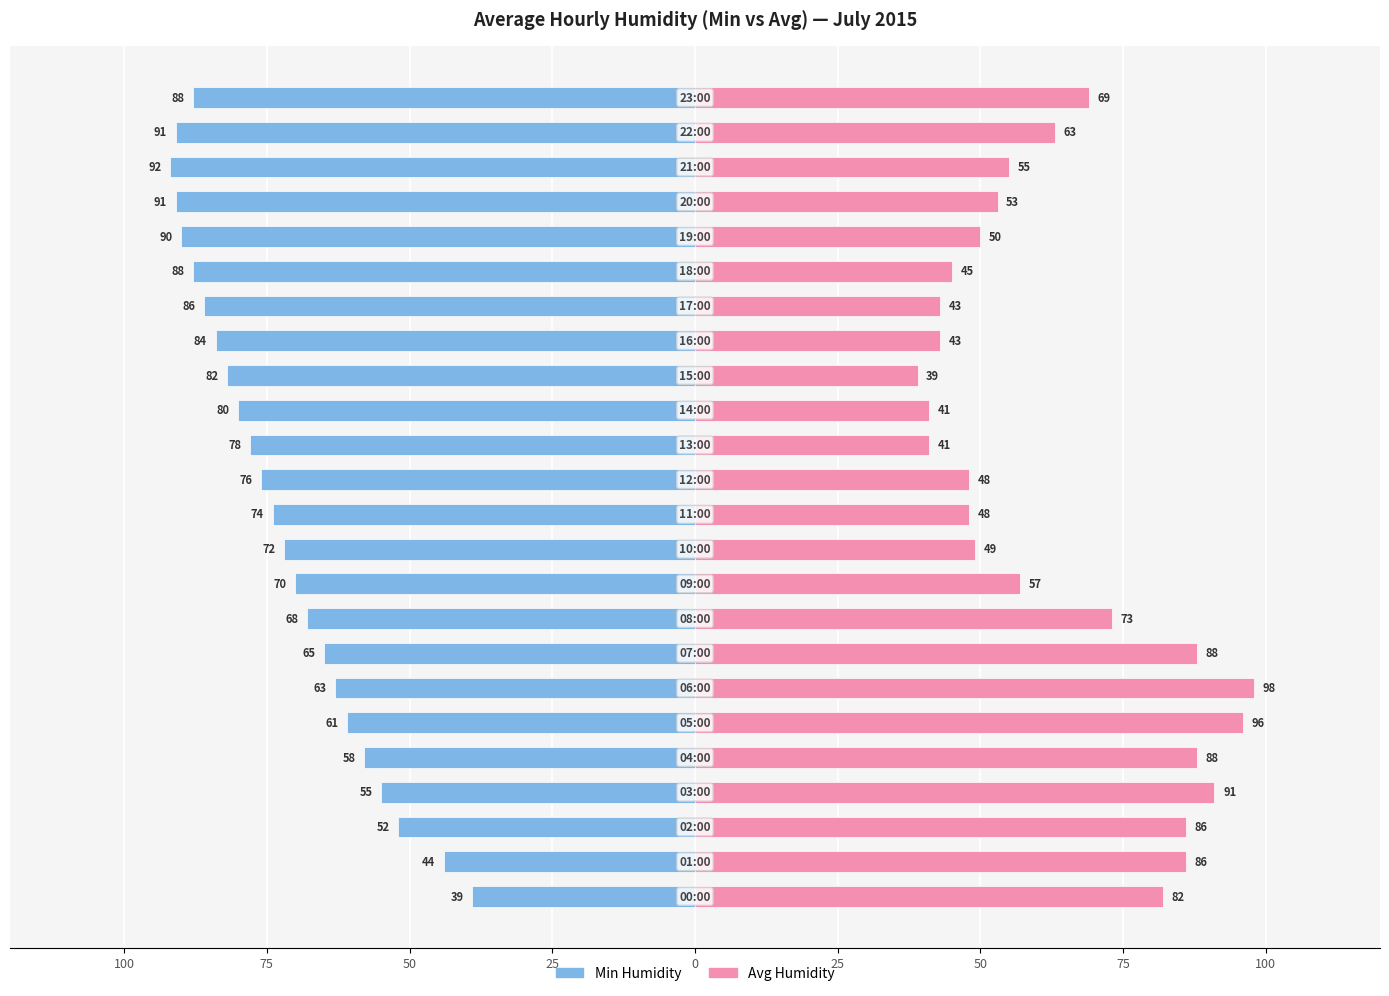

List the series in order of their peak value, highest first.

Avg Humidity, Min Humidity